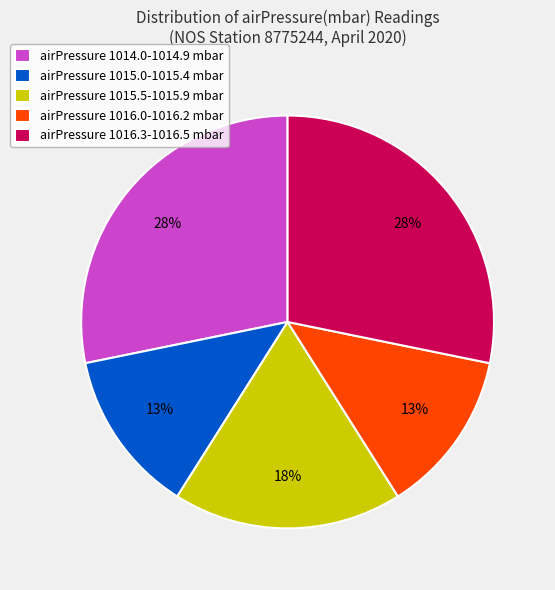

Does any single category account for the majority?

No